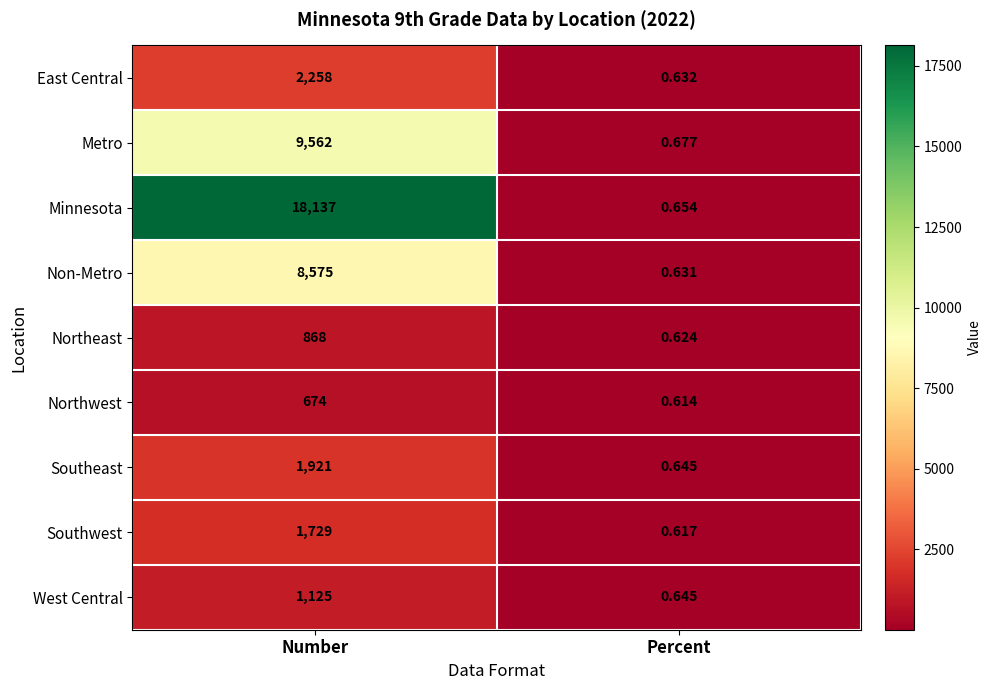

Which series has the largest range (max minus min)?

Minnesota